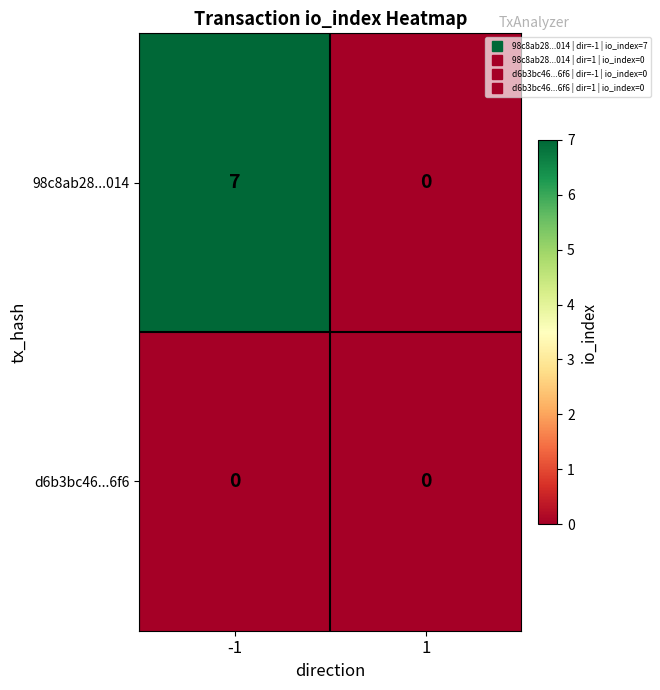

Between -1 and 1, which series saw the biggest shift?

98c8ab28...014